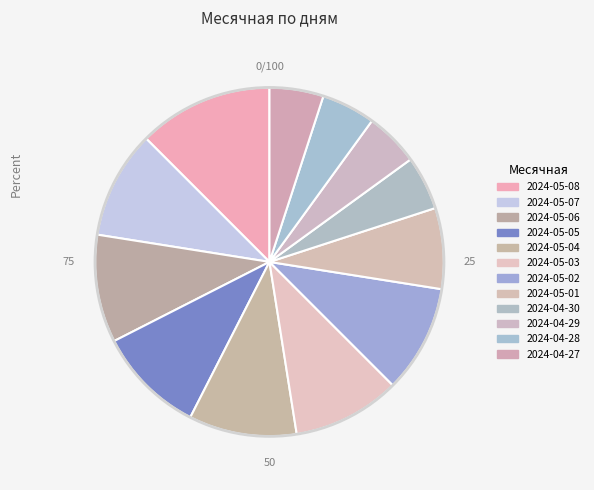

How many segments does this pie chart have?

12